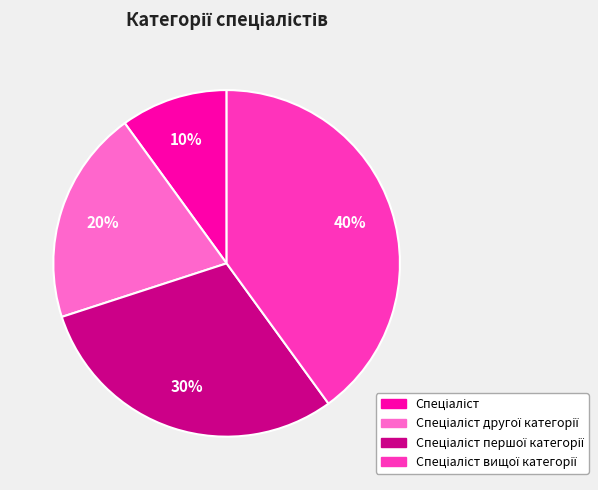

To the nearest percent, what is the average slice percentage?

25%